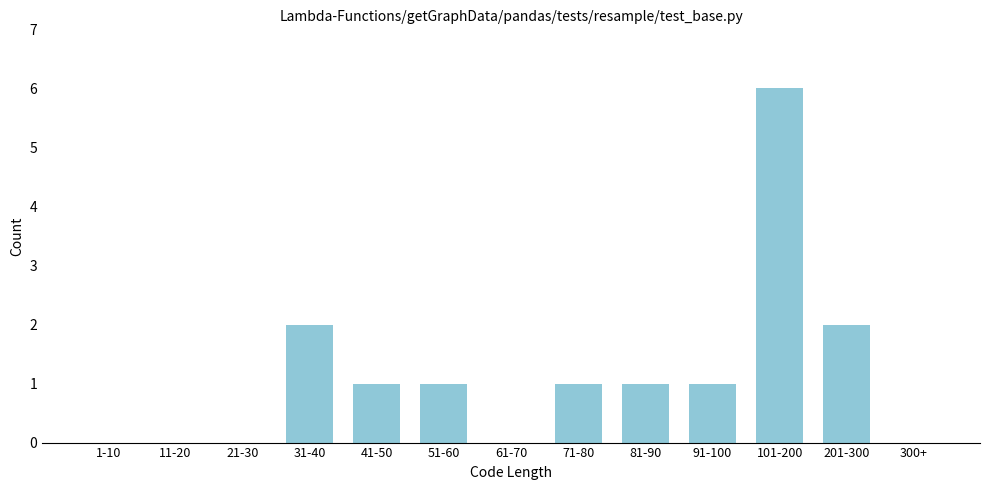

Reading left to right, list all the values displayed in this chart.

1-10=0	11-20=0	21-30=0	31-40=2	41-50=1	51-60=1	61-70=0	71-80=1	81-90=1	91-100=1	101-200=6	201-300=2	300+=0